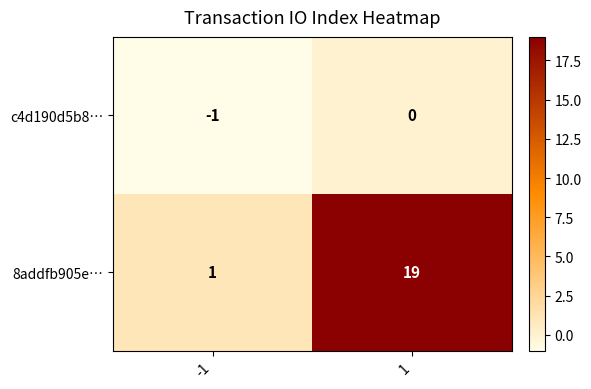

How many data points in c4d190d5b8… are less than 0?

1